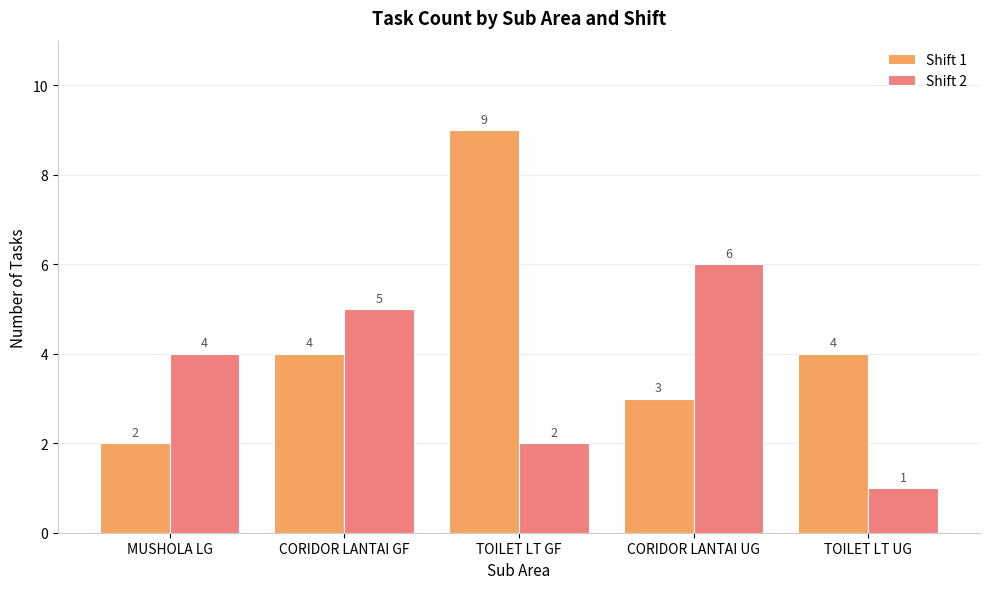

What is the difference between the Shift 2 values at CORIDOR LANTAI GF and MUSHOLA LG?

1